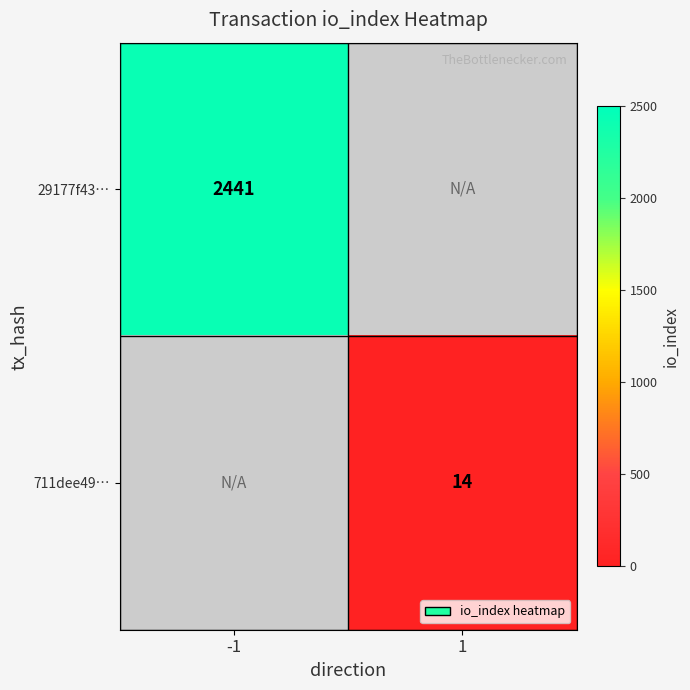

True or false: 711dee49… has a value of 4 at 1.

False